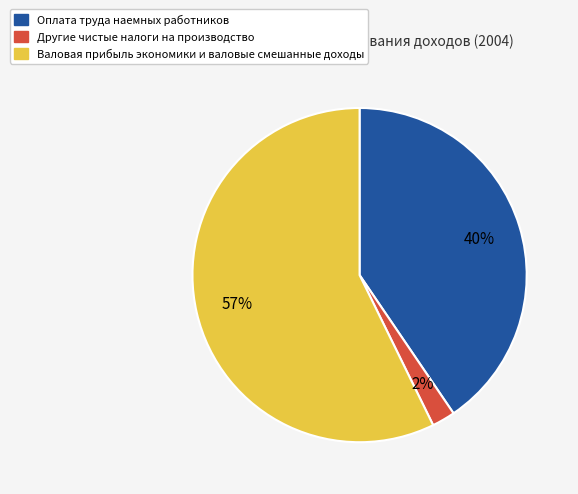

Combined, do Другие чистые налоги на производство and Оплата труда наемных работников account for over 50%?

No